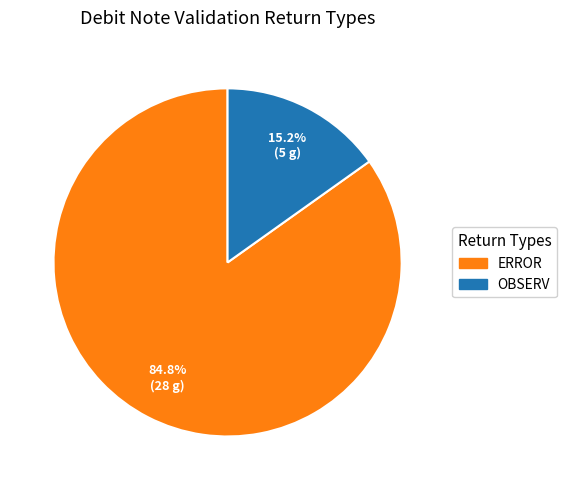

Which category has the biggest portion of the pie?

ERROR